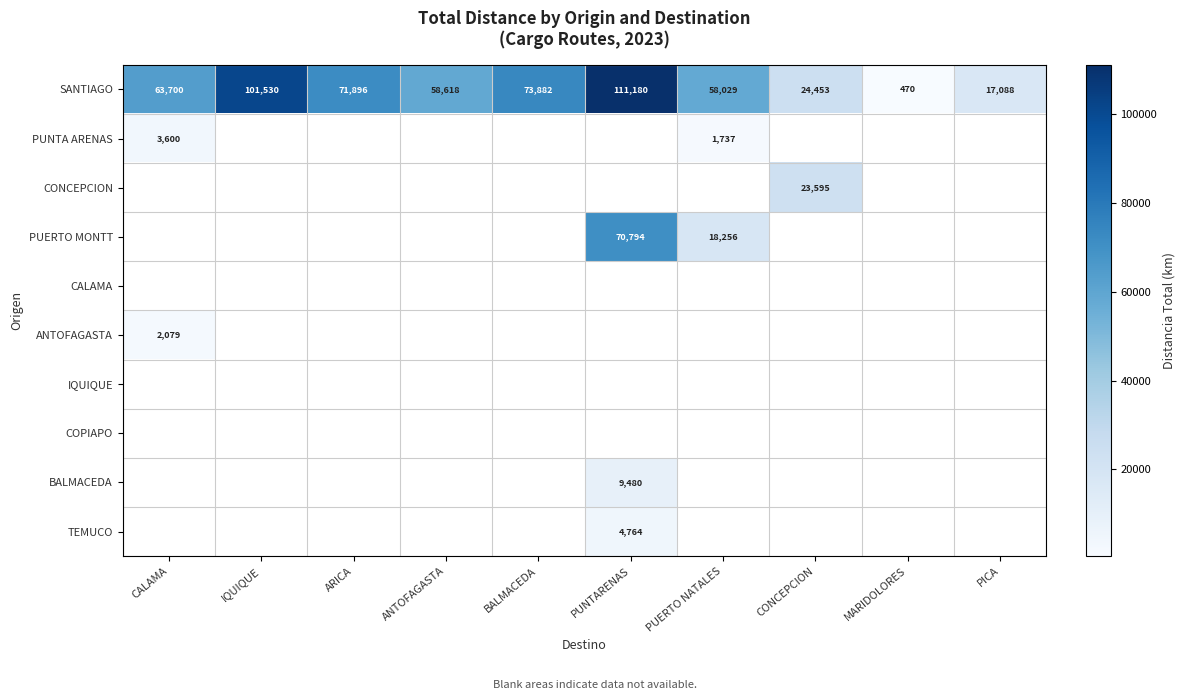

Between BALMACEDA and IQUIQUE, which is larger?

IQUIQUE